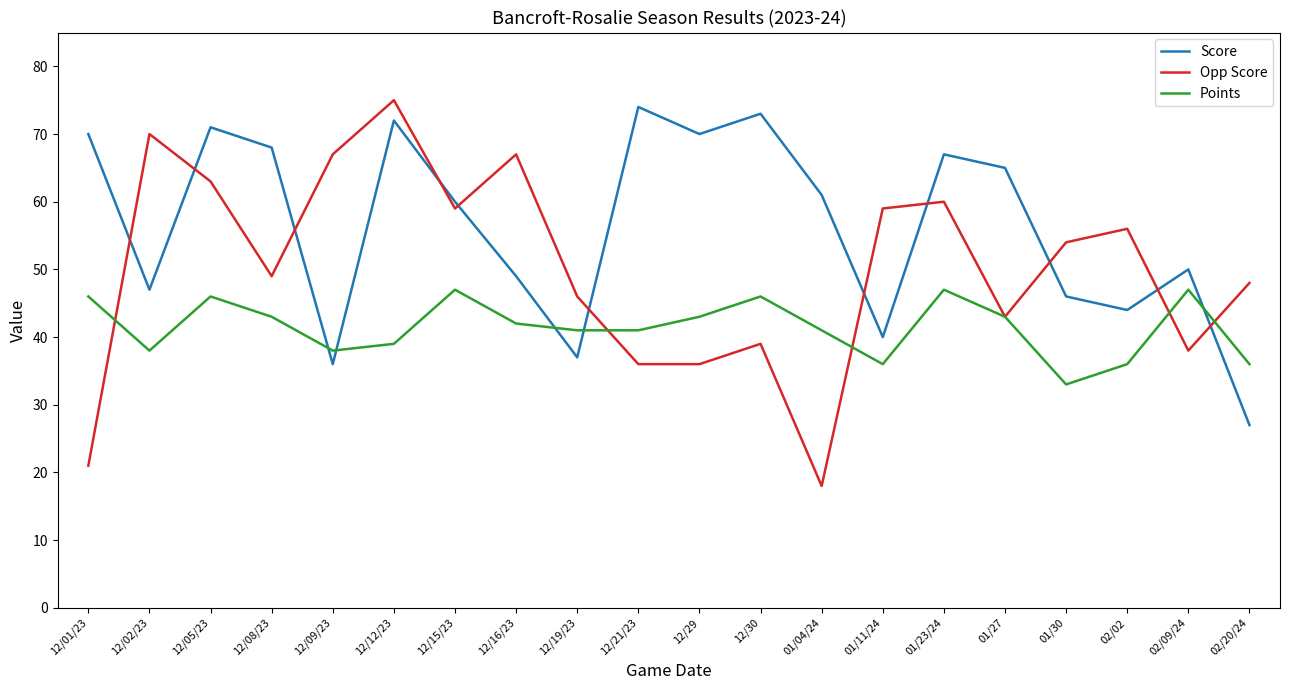

What position from the right is 12/30?

9